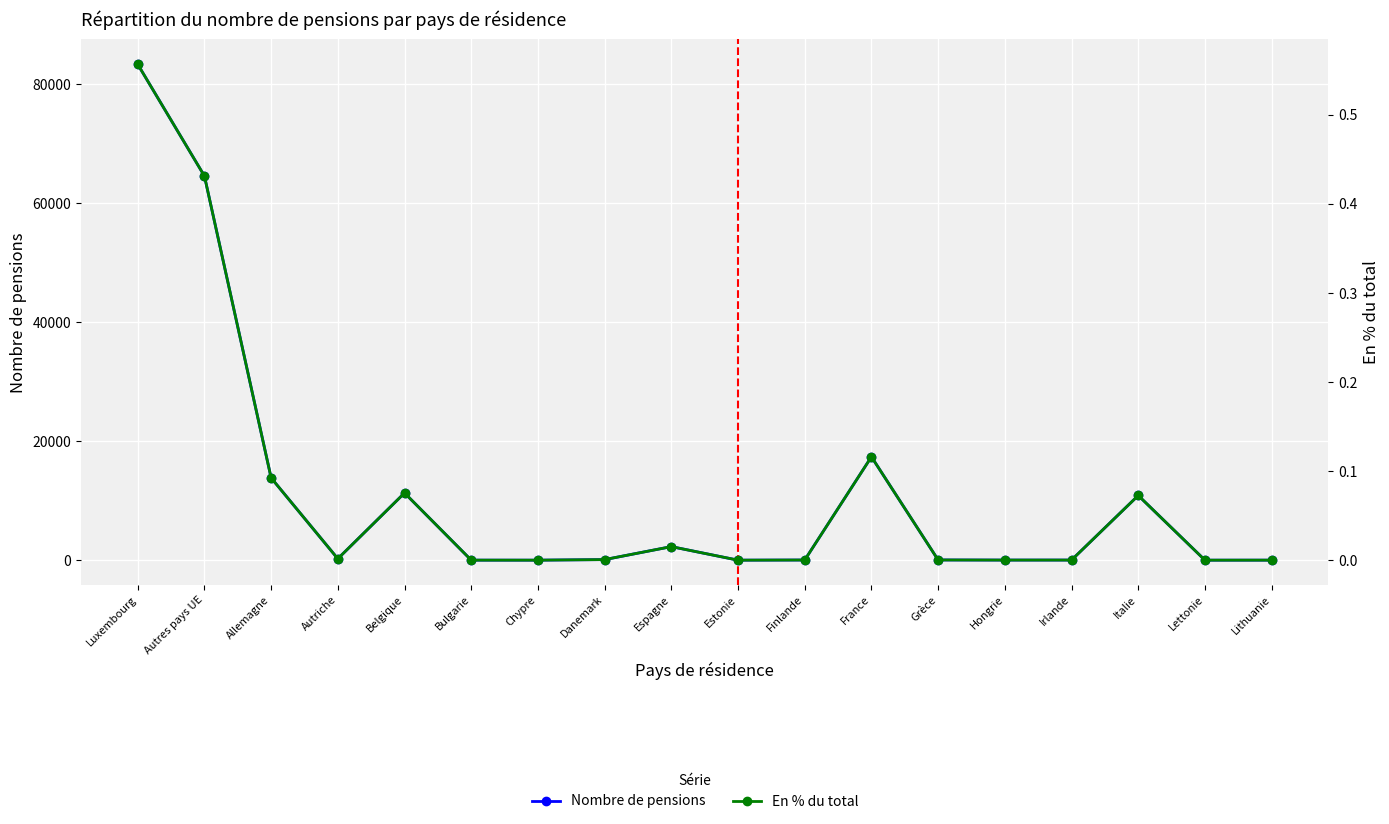

True or false: Nombre de pensions has more than 2 interior local peaks.

True